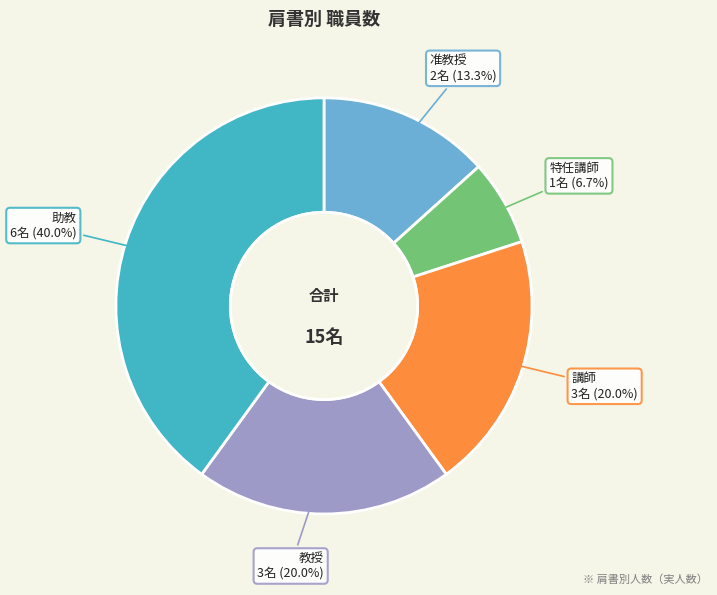

To the nearest percent, what is the difference between the 講師 and 特任講師 slice percentages?

13%